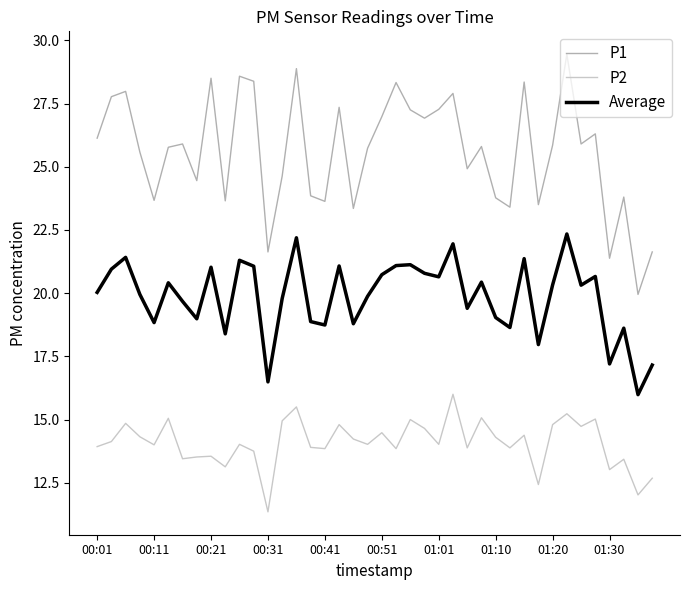

What is the maximum value for P2?

16.0